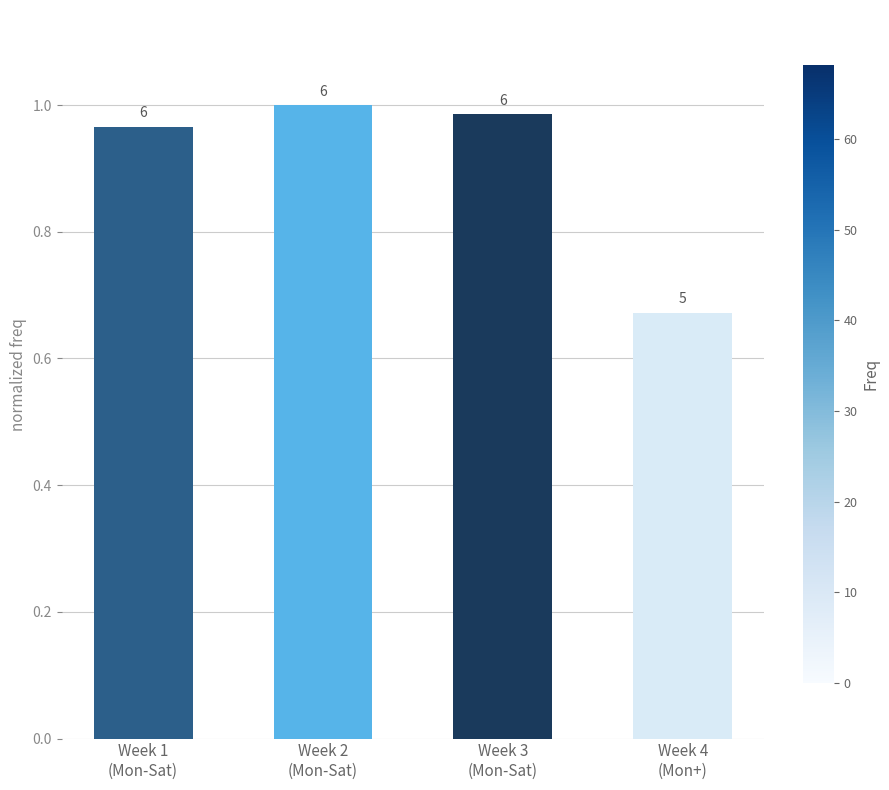

Are the bars horizontal?

No